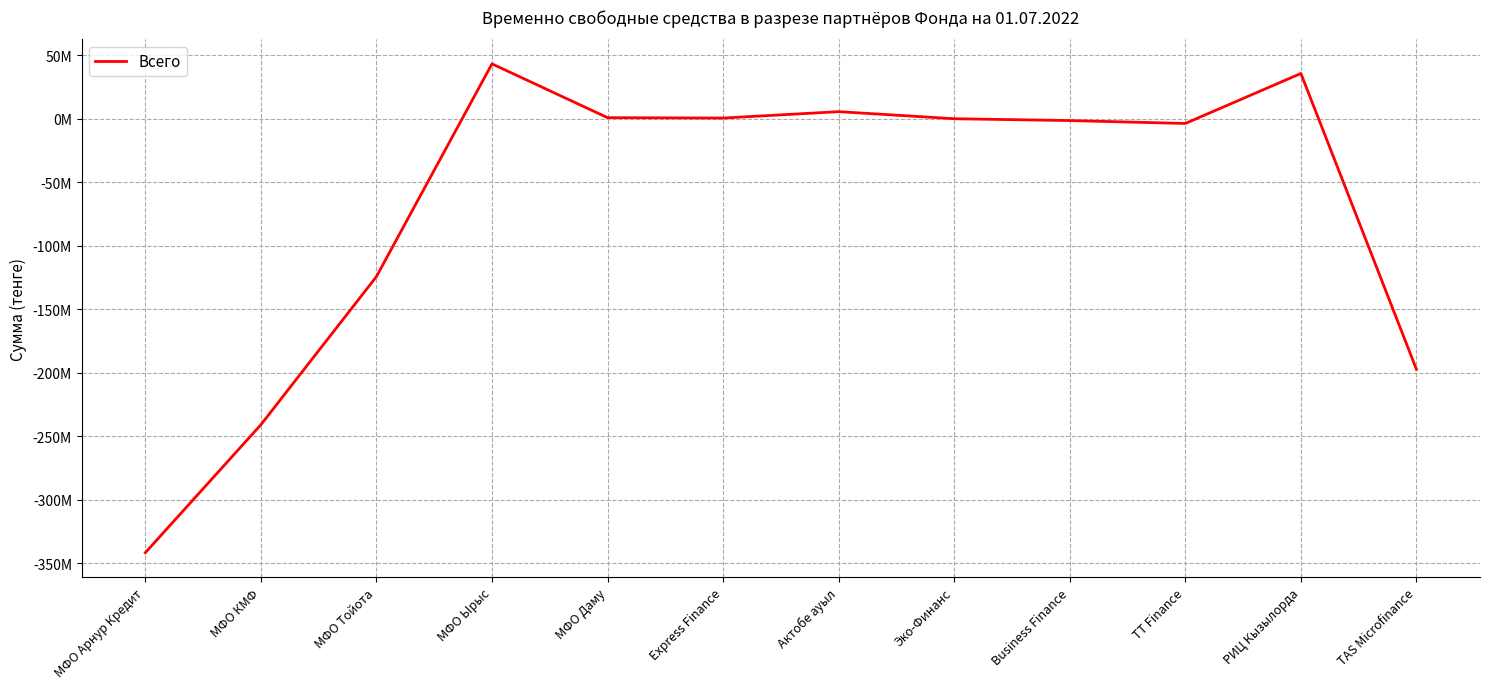

What is the minimum value shown in the chart?

-341604017